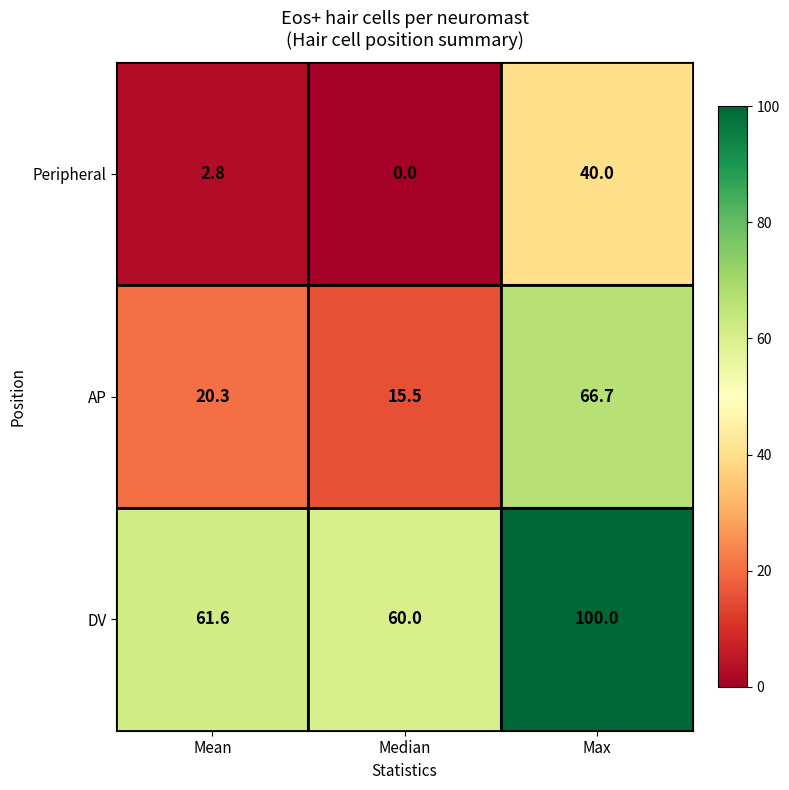

The value of AP at Max is 108.9. True or false?

False